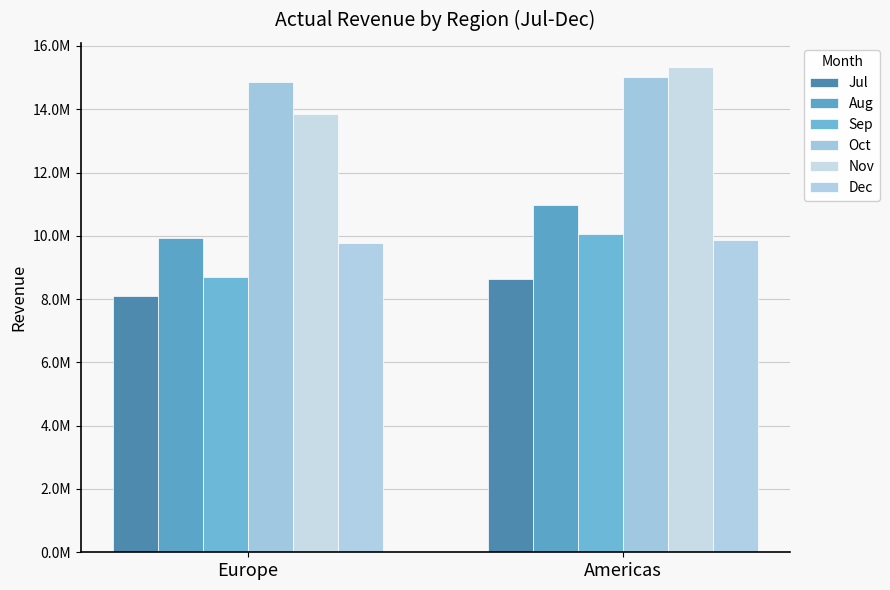

Reading left to right, list all the values displayed in this chart.

Jul: 8098300	8642342
Aug: 9945200	10964284
Sep: 8689400	10044652
Oct: 14864900	15013549
Nov: 13843700	15332697
Dec: 9775000	9872750